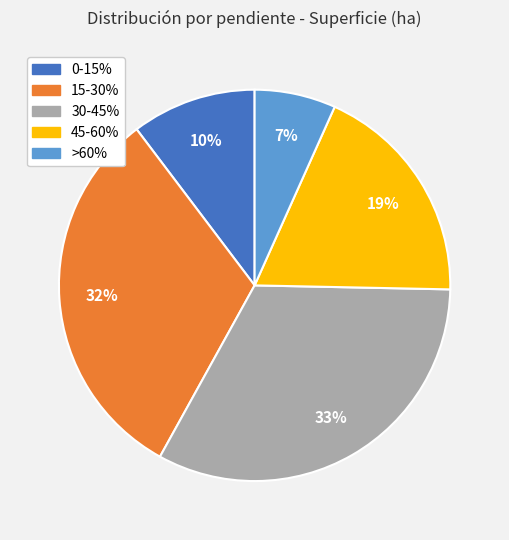

How many slices are in this pie chart?

5